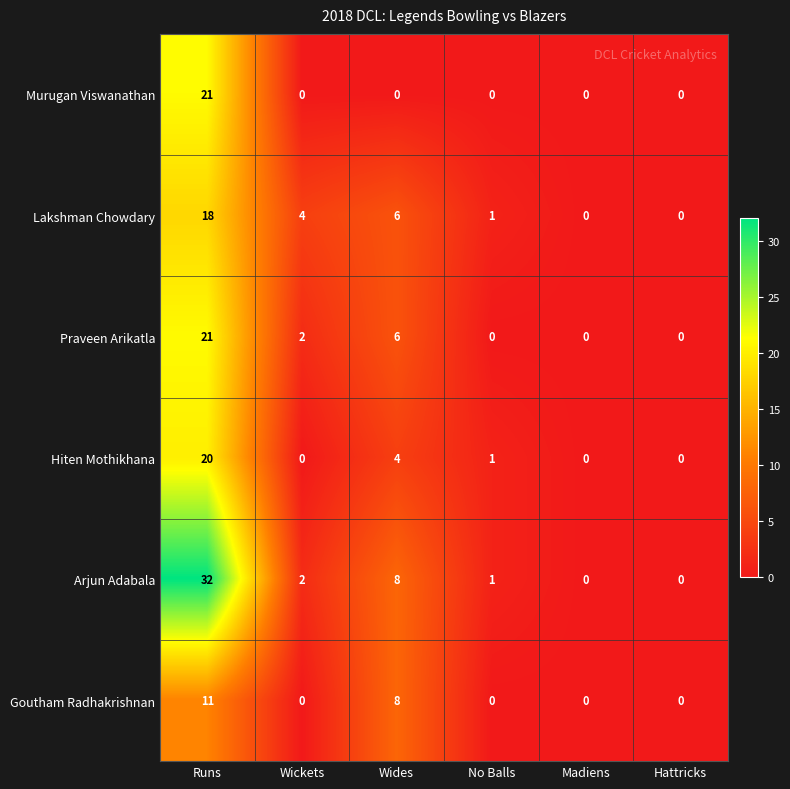

Which series has the widest spread of values?

Arjun Adabala